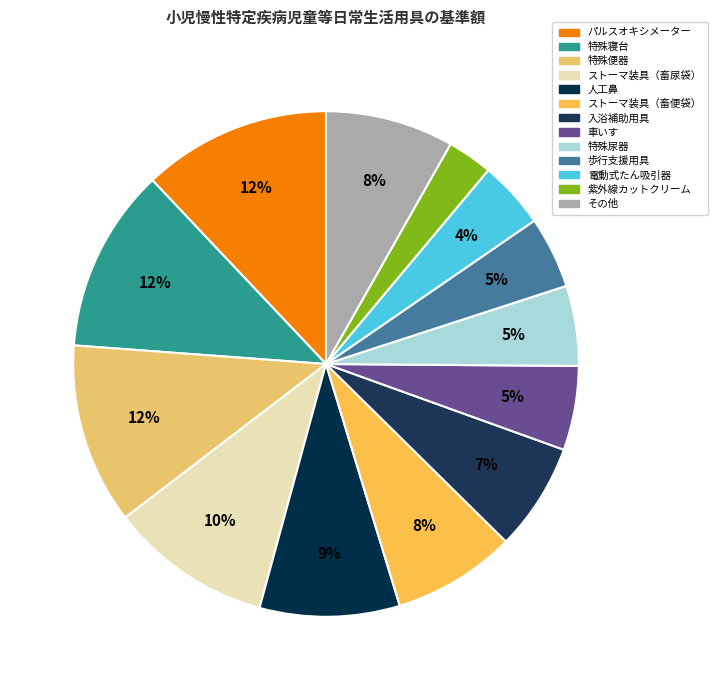

To the nearest percent, what is the difference between the largest and smallest slice percentages?

9%